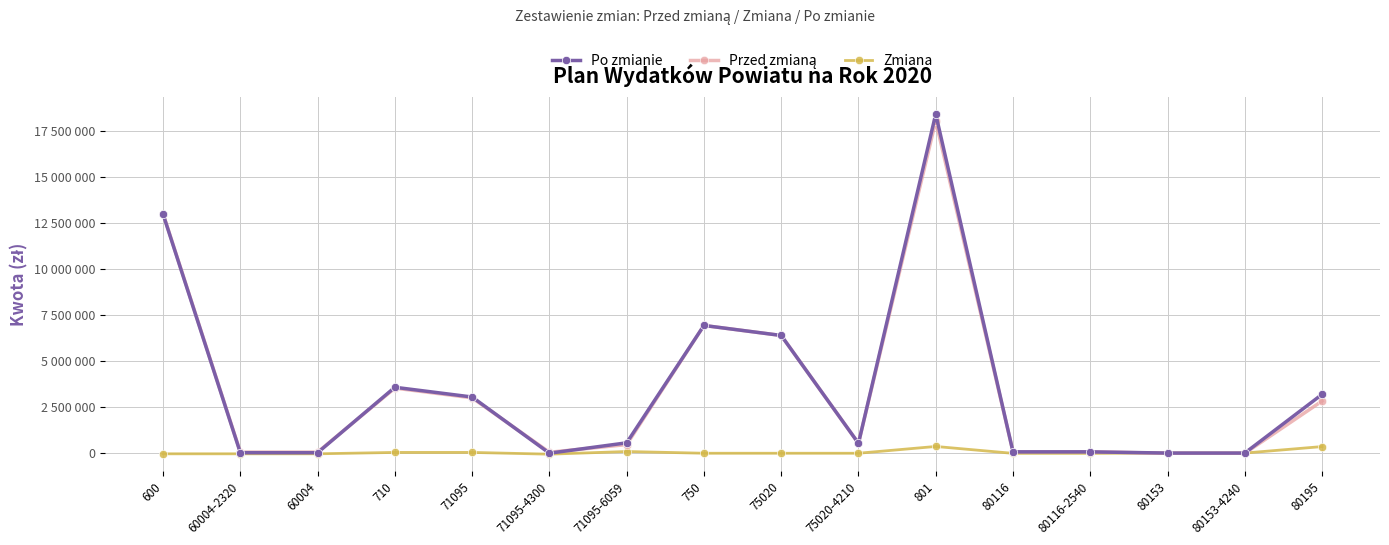

Does the chart have visible grid lines?

Yes